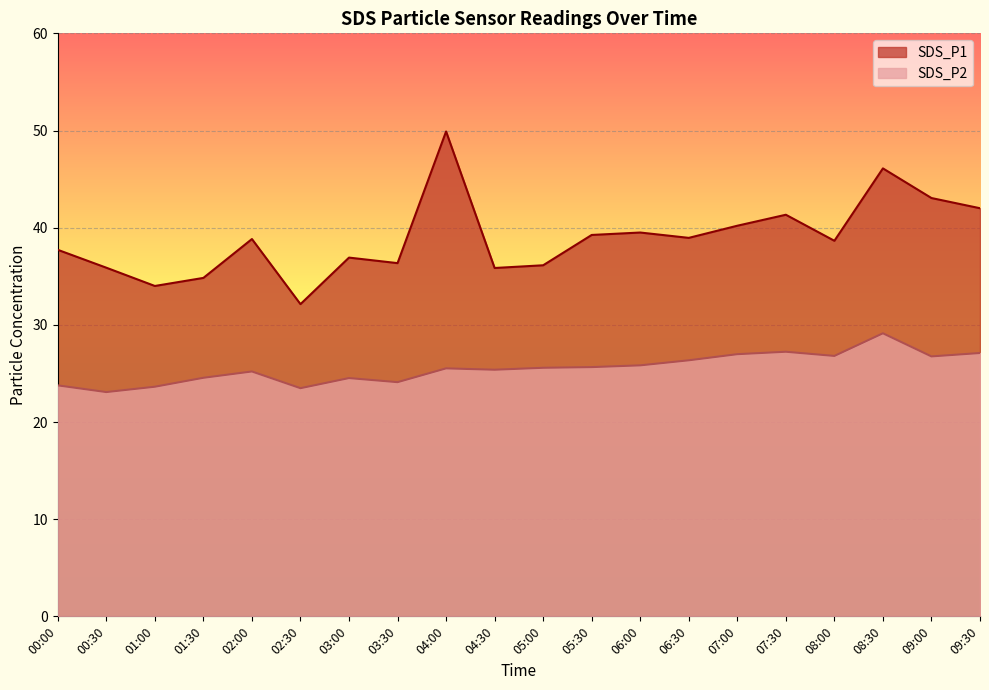

Between 00:30 and 05:00, which series saw the biggest shift?

SDS_P2